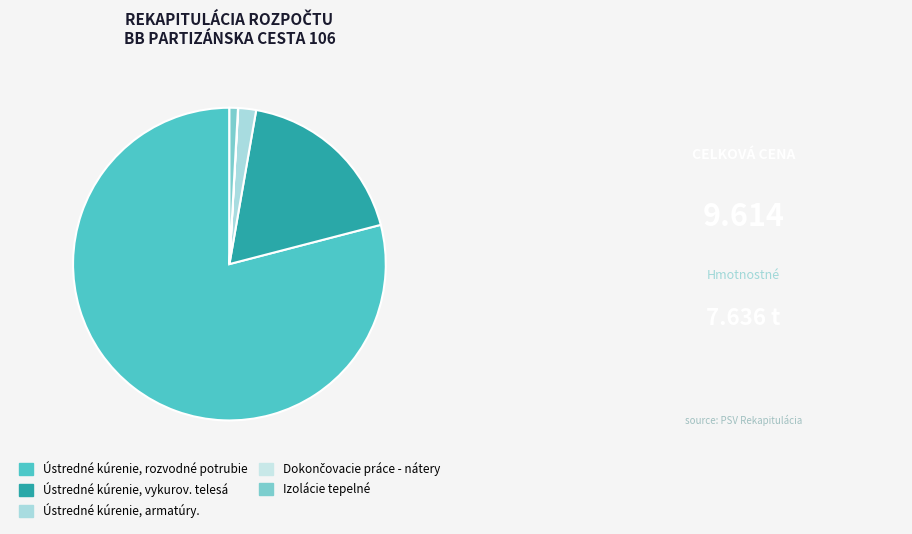

Do Dokončovacie práce - nátery and Izolácie tepelné together represent more than half of the pie?

No